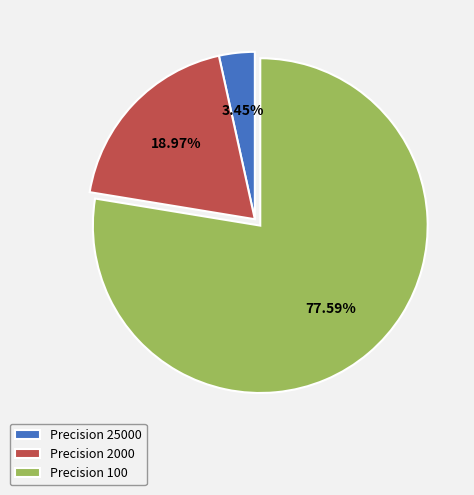

Rank the categories by value from lowest to highest.

Precision 25000, Precision 2000, Precision 100